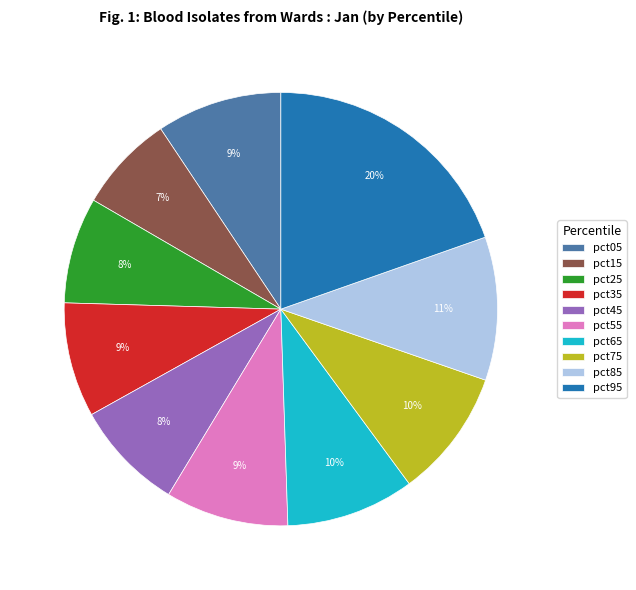

How many segments does this pie chart have?

10